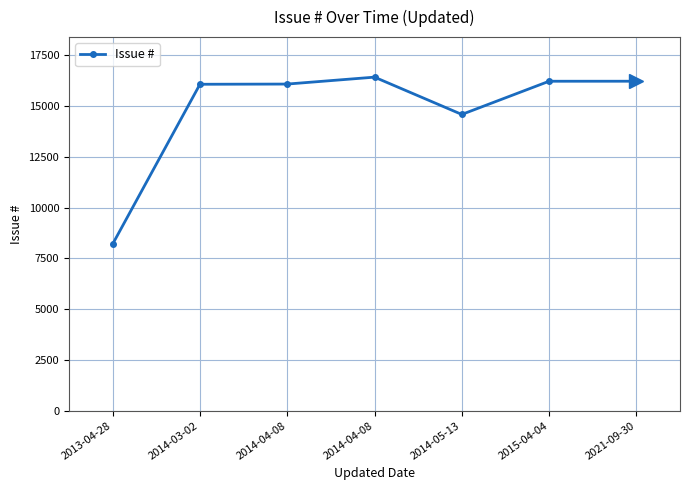

How many interior local peaks (higher than both neighbors) does the data have?

1